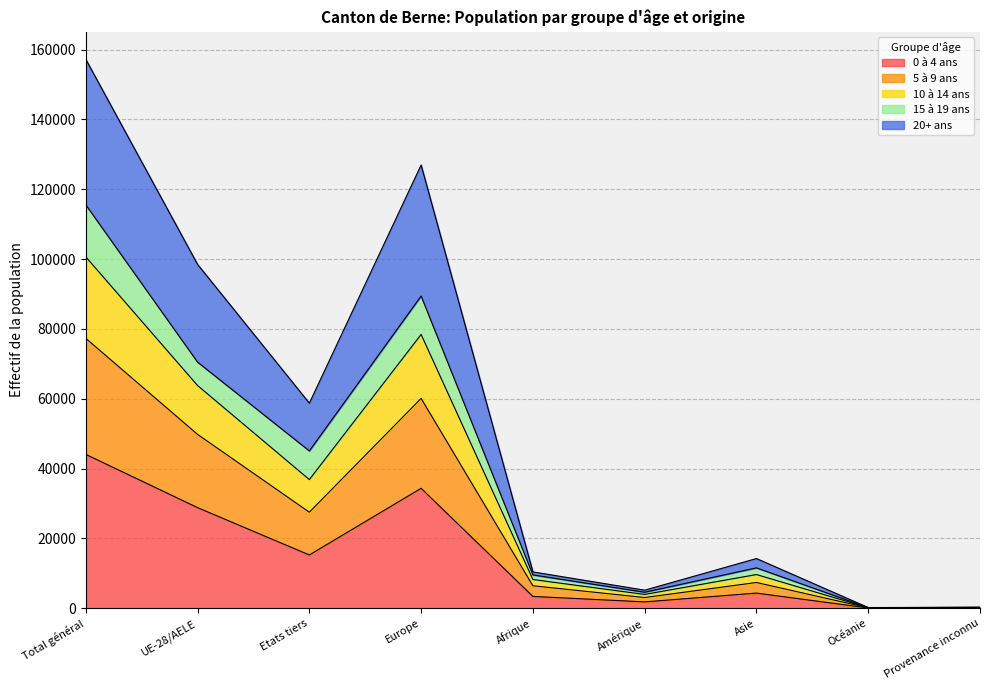

The value of 0 à 4 ans at Etats tiers is 15258. True or false?

True